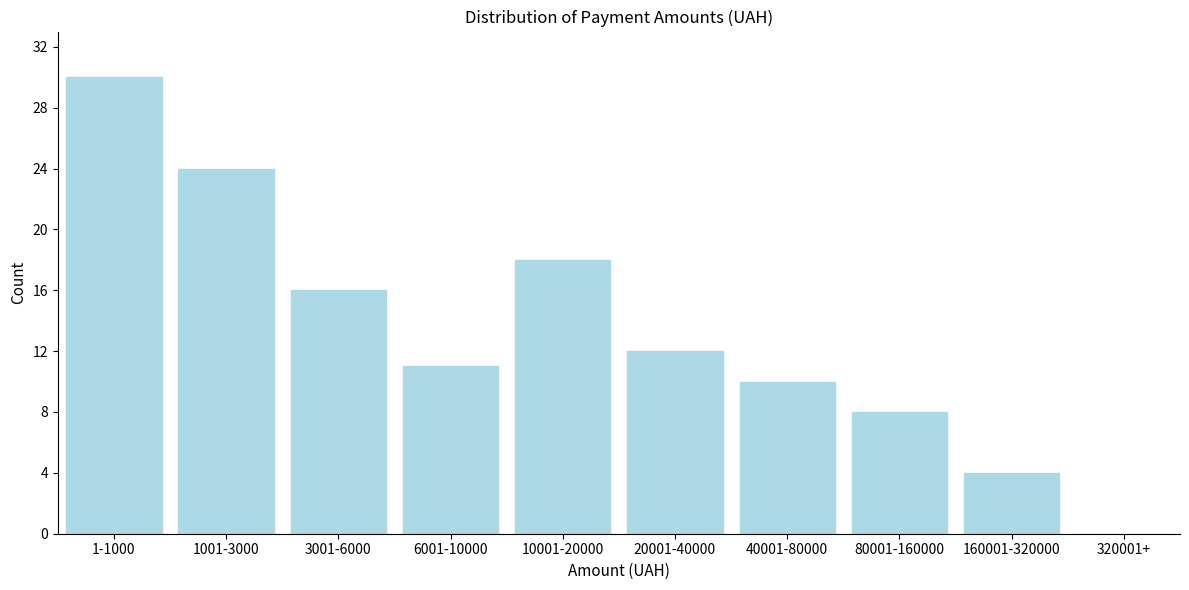

Reading right to left, what are all the values shown in this chart?

320001+=0	160001-320000=4	80001-160000=8	40001-80000=10	20001-40000=12	10001-20000=18	6001-10000=11	3001-6000=16	1001-3000=24	1-1000=30